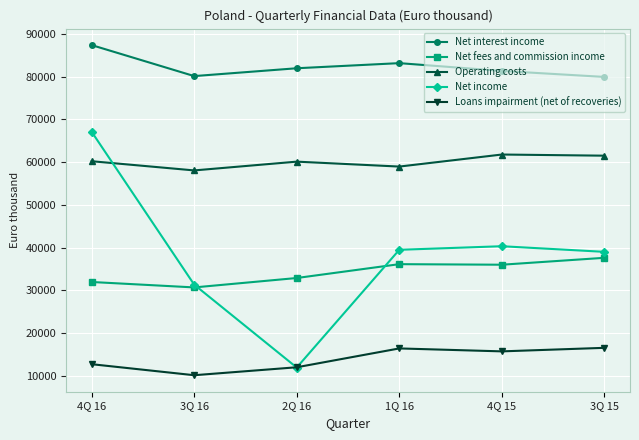

Is the value of Loans impairment (net of recoveries) at 3Q 16 greater than the value of Net income at 4Q 16?

No